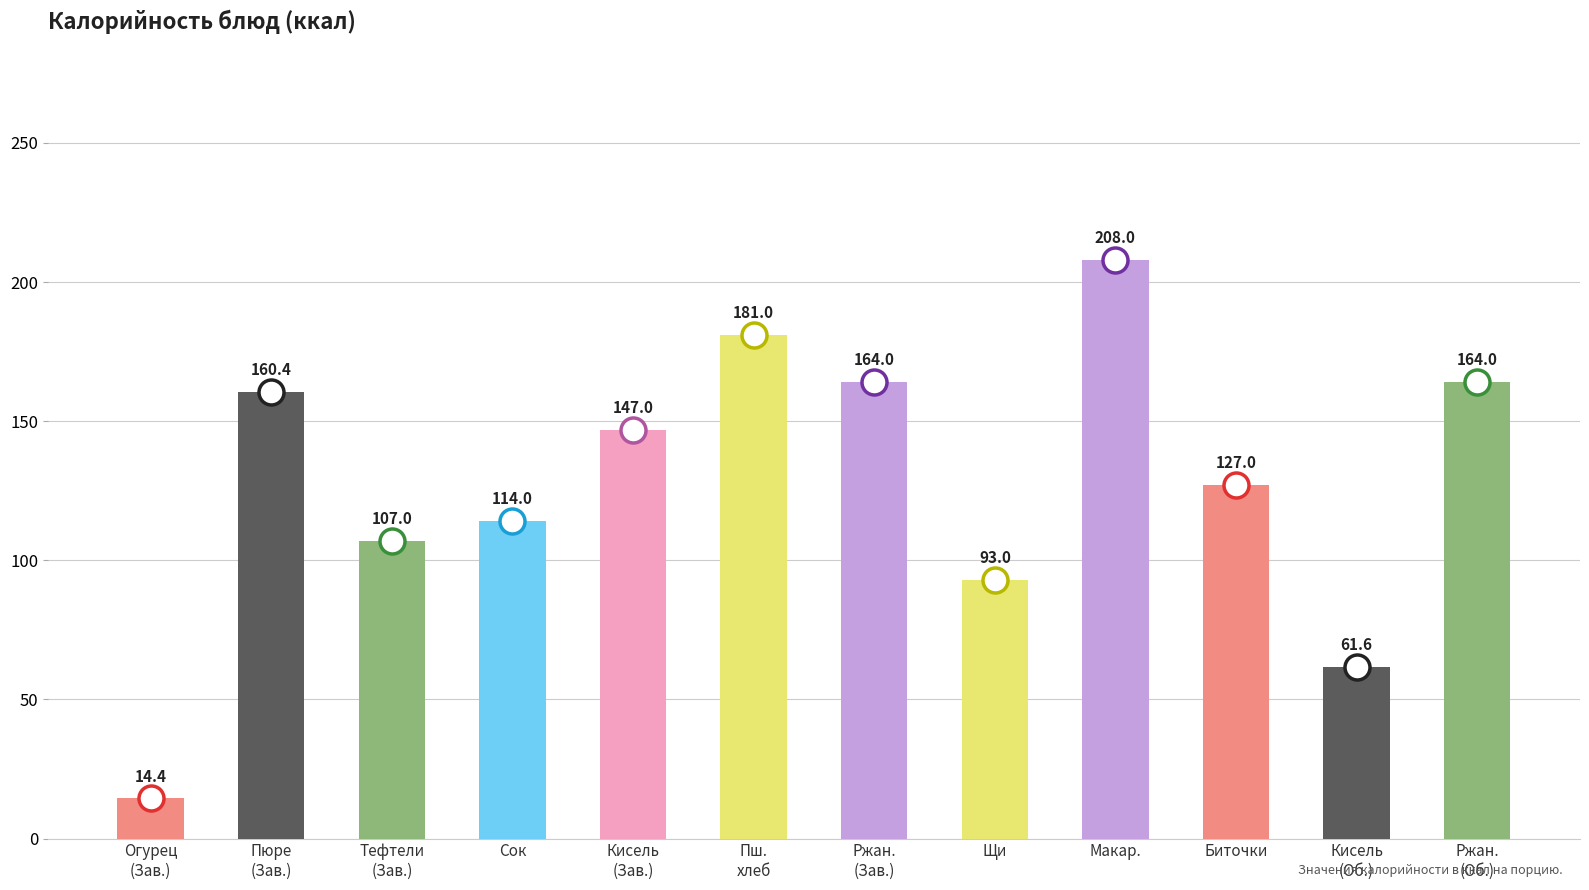

What is the value of the 1st bar from the left?

14.4